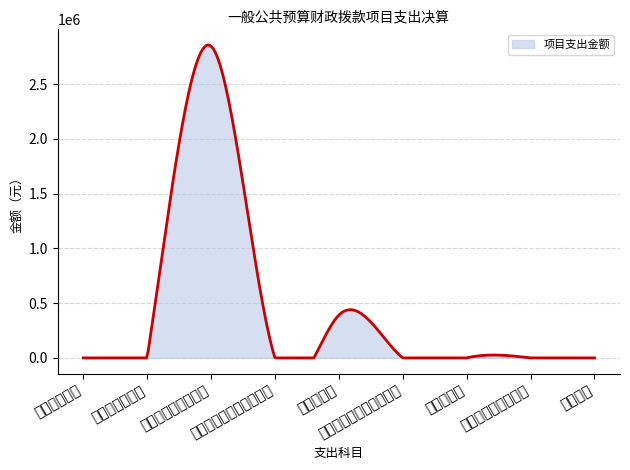

At which category does the chart reach its peak across all series?

对个人和家庭的补助